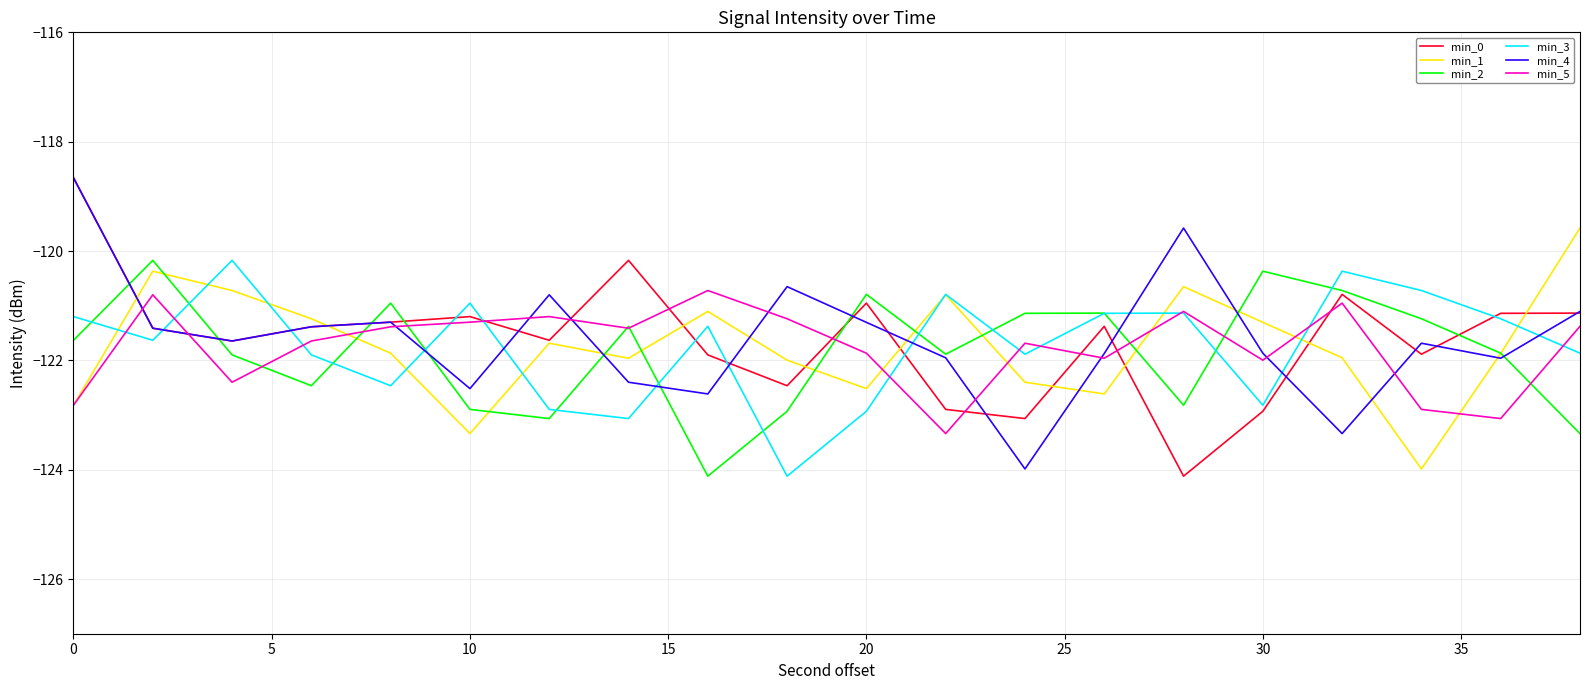

What is the minimum value shown in the chart?

-124.1